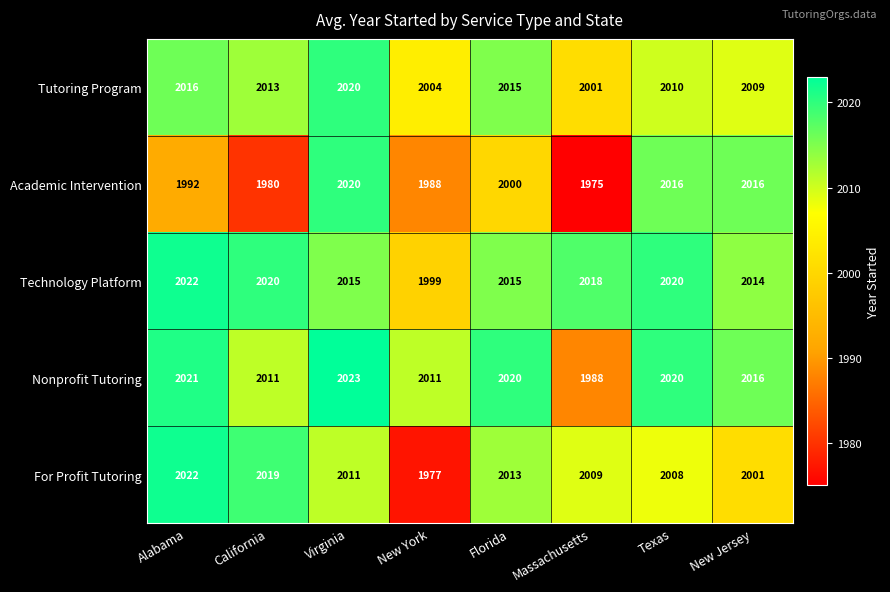

Is the value of Technology Platform at Virginia greater than the value of Academic Intervention at California?

Yes